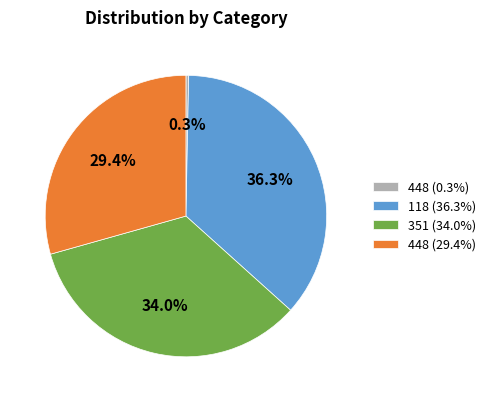

How many segments does this pie chart have?

4